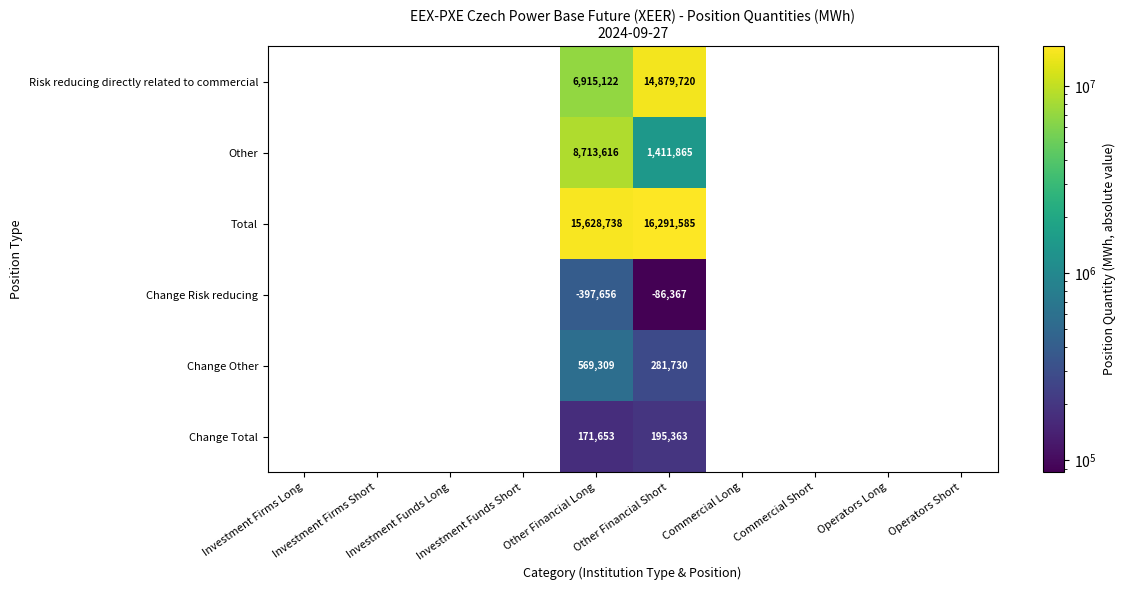

What is the maximum value shown in the chart?

16291585.0